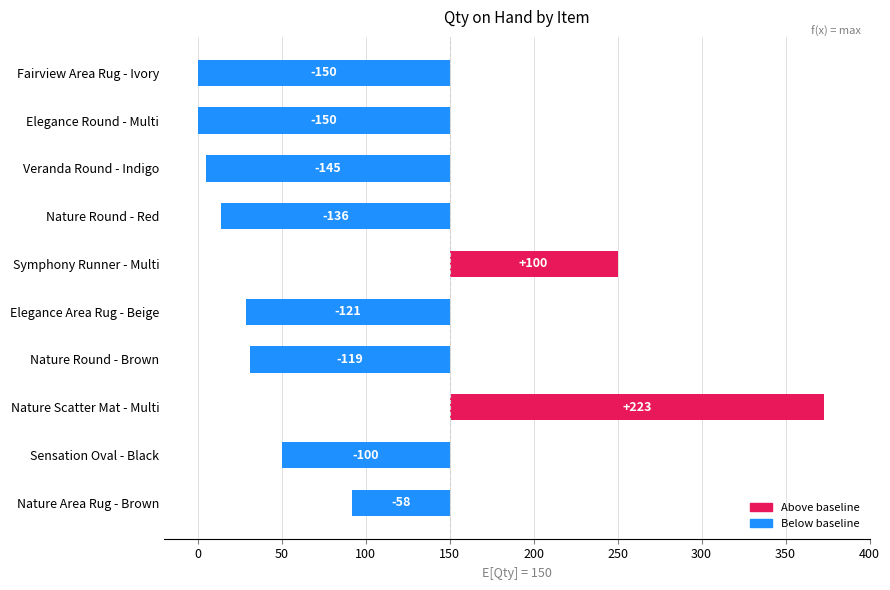

What is the change in value from Sensation Oval - Black to Nature Scatter Mat - Multi?

+323